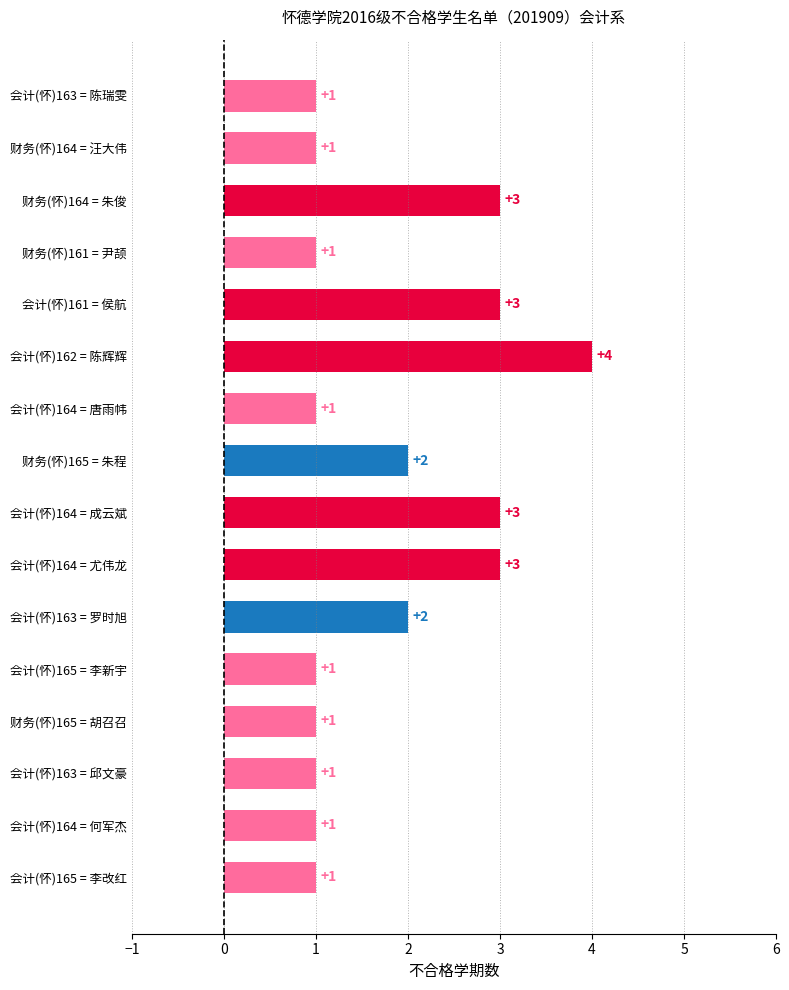

What is the sum of all values?

29